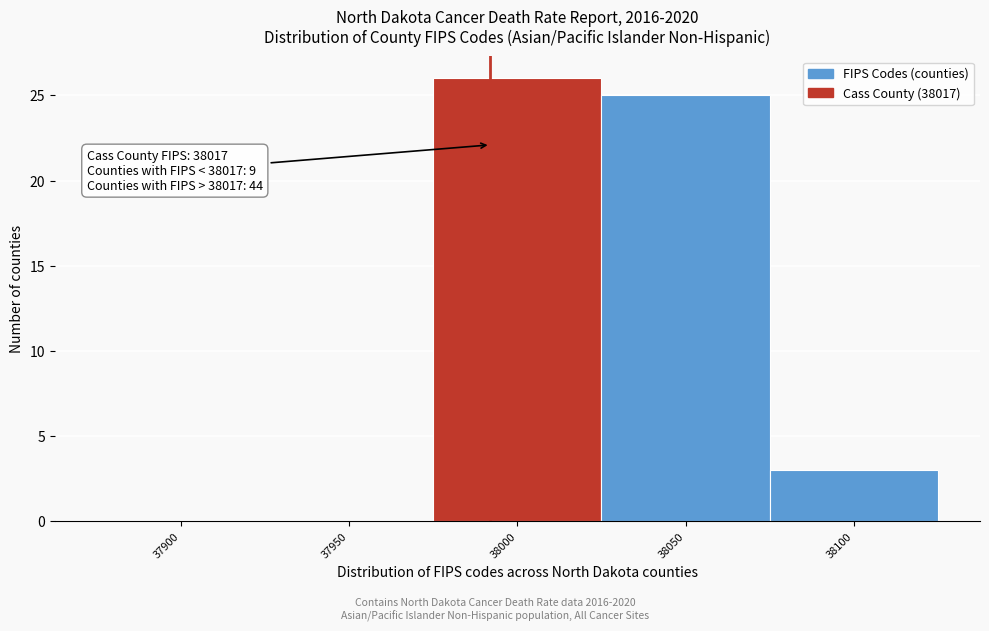

Reading left to right, transcribe all the data shown in this chart.

37900=0	37950=0	38000=26	38050=25	38100=3